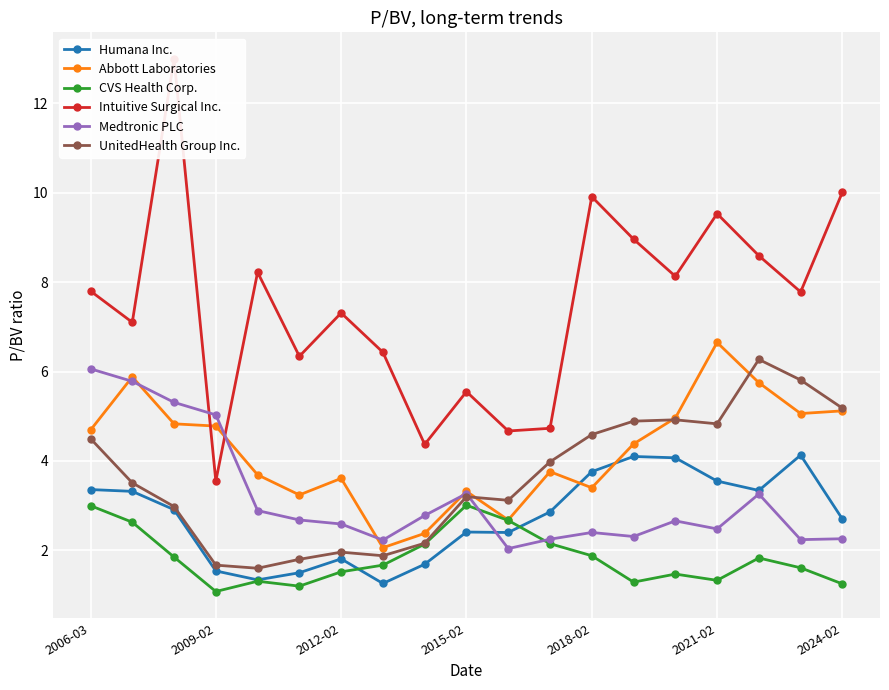

Reading left to right, what are all the values shown in this chart?

Humana Inc.: 3.4	3.3	2.9	1.5	1.3	1.5	1.8	1.3	1.7	2.4	2.4	2.9	3.8	4.1	4.1	3.5	3.3	4.1	2.7
Abbott Laboratories: 4.7	5.9	4.8	4.8	3.7	3.2	3.6	2.1	2.4	3.3	2.7	3.8	3.4	4.4	5.0	6.7	5.8	5.1	5.1
CVS Health Corp.: 3.0	2.6	1.9	1.1	1.3	1.2	1.5	1.7	2.1	3.0	2.7	2.1	1.9	1.3	1.5	1.3	1.8	1.6	1.2
Intuitive Surgical Inc.: 7.8	7.1	13.0	3.5	8.2	6.3	7.3	6.4	4.4	5.5	4.7	4.7	9.9	9.0	8.1	9.5	8.6	7.8	10.0
Medtronic PLC: 6.1	5.8	5.3	5.0	2.9	2.7	2.6	2.2	2.8	3.3	2.0	2.2	2.4	2.3	2.7	2.5	3.3	2.2	2.3
UnitedHealth Group Inc.: 4.5	3.5	3.0	1.7	1.6	1.8	2.0	1.9	2.2	3.2	3.1	4.0	4.6	4.9	4.9	4.8	6.3	5.8	5.2